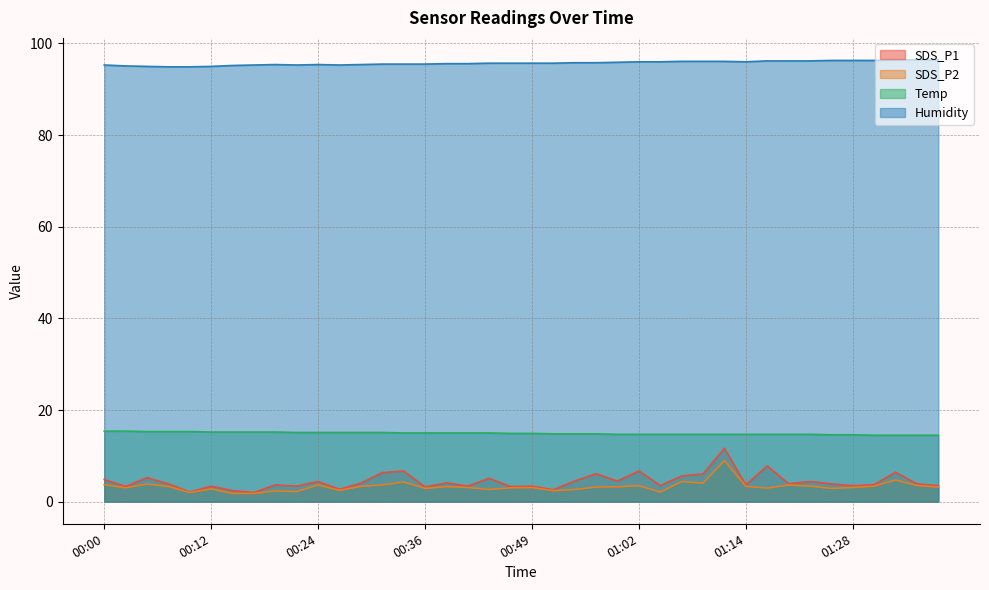

True or false: Humidity has a value of 95.0 at 00:05.

True